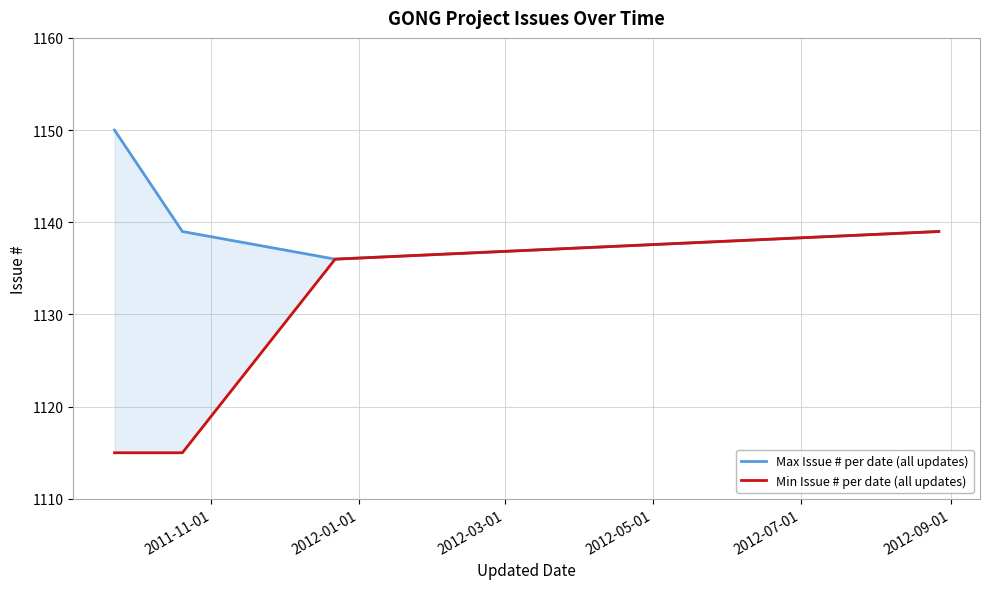

Is this an area chart (filled region under the line)?

No